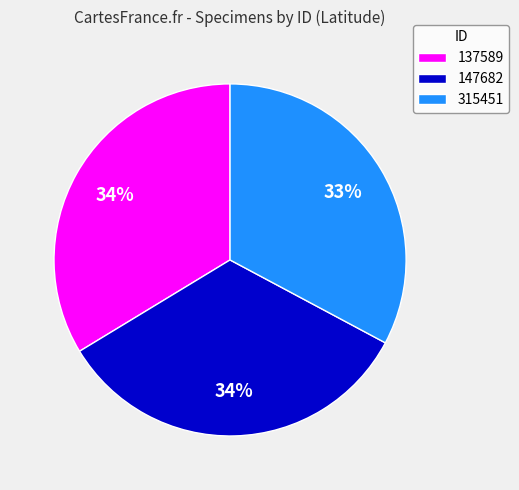

Between 315451 and 147682, which is larger?

147682